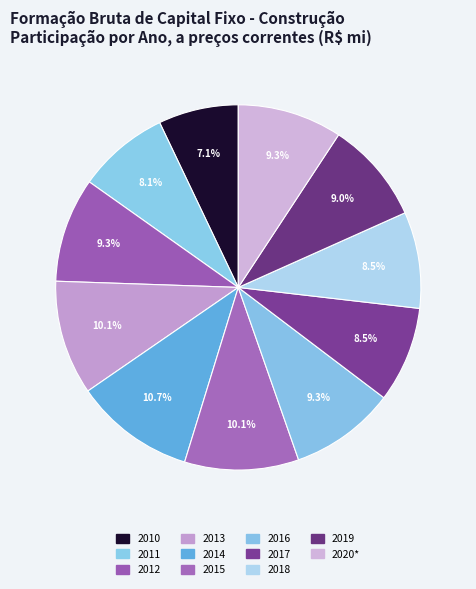

To the nearest percent, what percentage of the pie is 2011?

8%